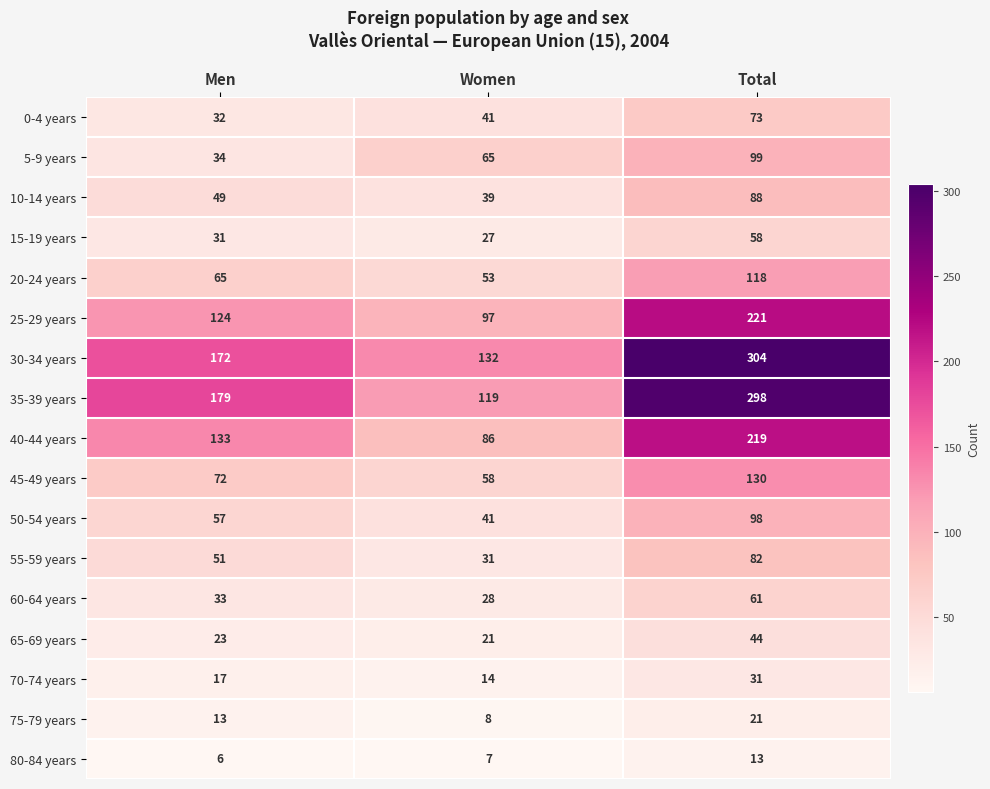

The 40-44 years series shows 133 at Men. True or false?

True